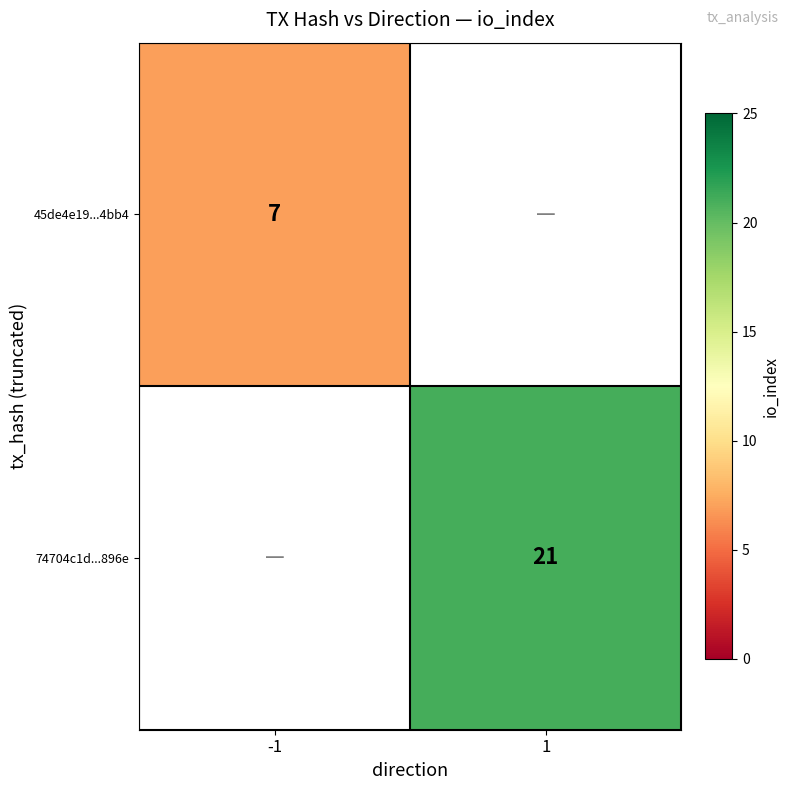

Is the value of 45de4e19...4bb4 at -1 greater than the value of 74704c1d...896e at 1?

No